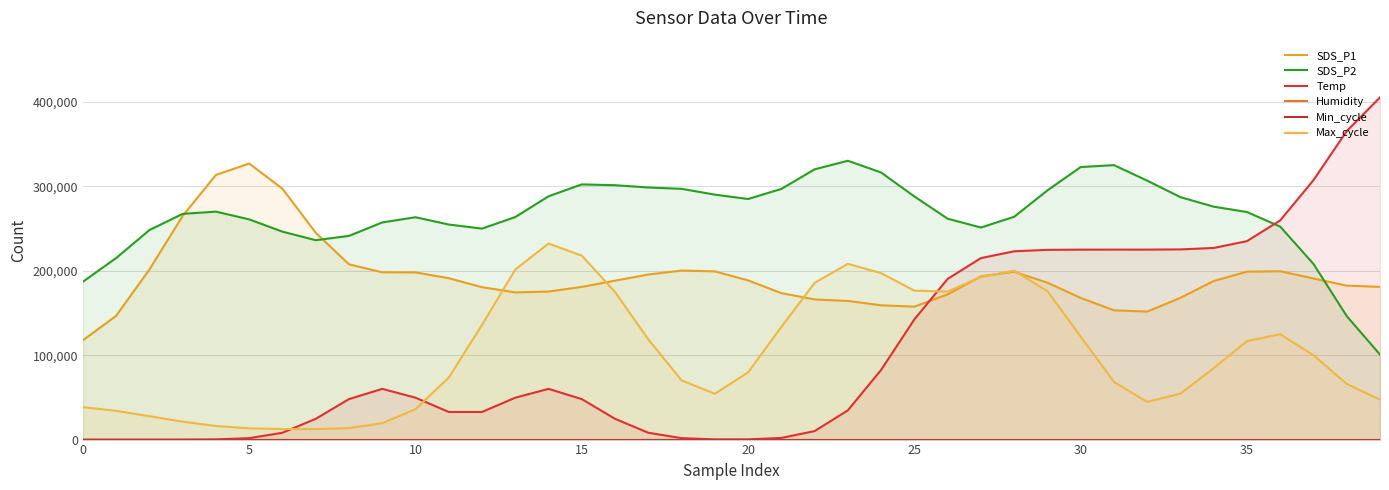

At which category does the chart reach its peak across all series?

39